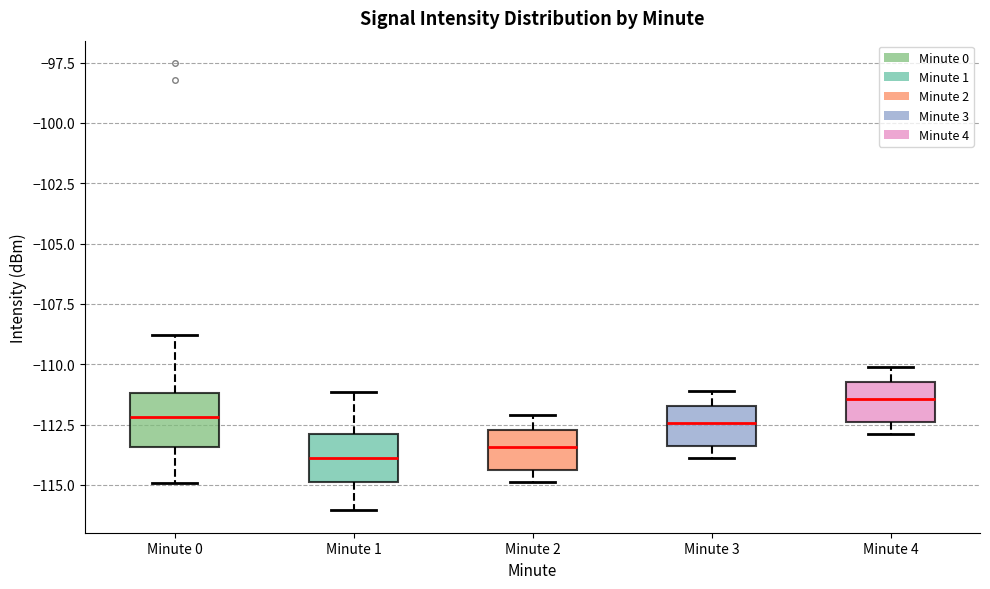

Reading left to right, transcribe this box plot: for each box, give where its median line is, the range the box spans, and where its two whiskers end, as read against the y-axis. The values are not printed on the chart, so give them approximately, as read against the axis.

Minute 0: median -112.0, box -113.5 to -111.0, whiskers -115.0 to -109.0
Minute 1: median -114.0, box -115.0 to -113.0, whiskers -116.0 to -111.0
Minute 2: median -113.5, box -114.5 to -112.5, whiskers -115.0 to -112.0
Minute 3: median -112.5, box -113.5 to -111.5, whiskers -114.0 to -111.0
Minute 4: median -111.5, box -112.5 to -110.5, whiskers -113.0 to -110.0